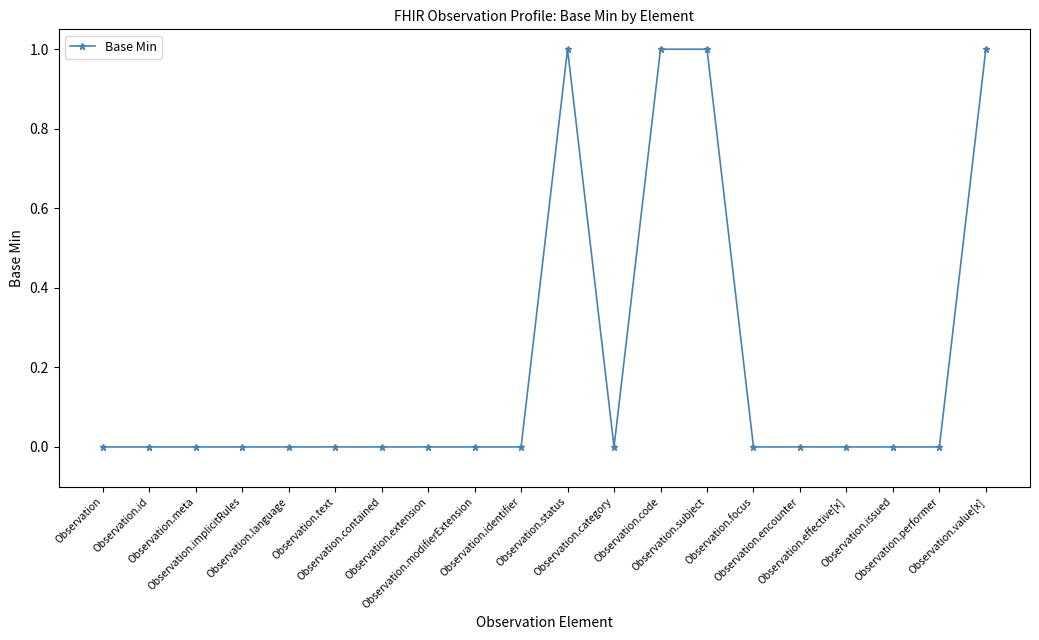

What is the sum of all values?

4